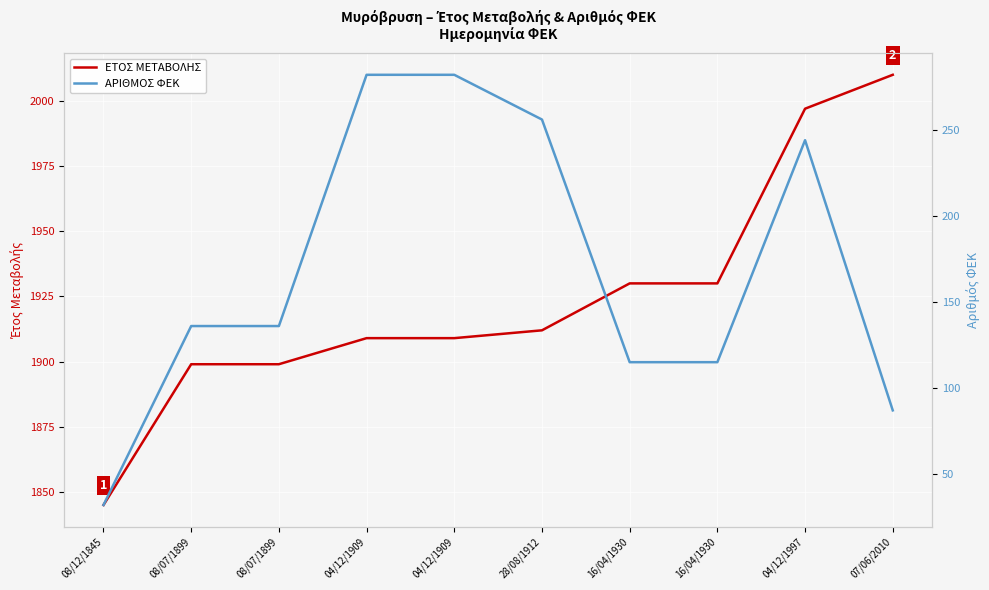

At which category does the chart reach its minimum across all series?

08/12/1845